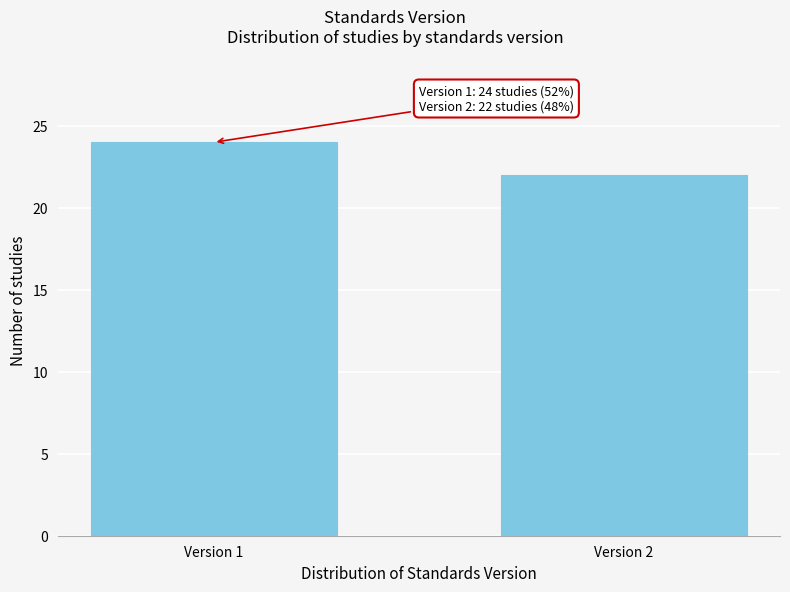

Reading left to right, extract all data points from this chart.

Version 1=24	Version 2=22